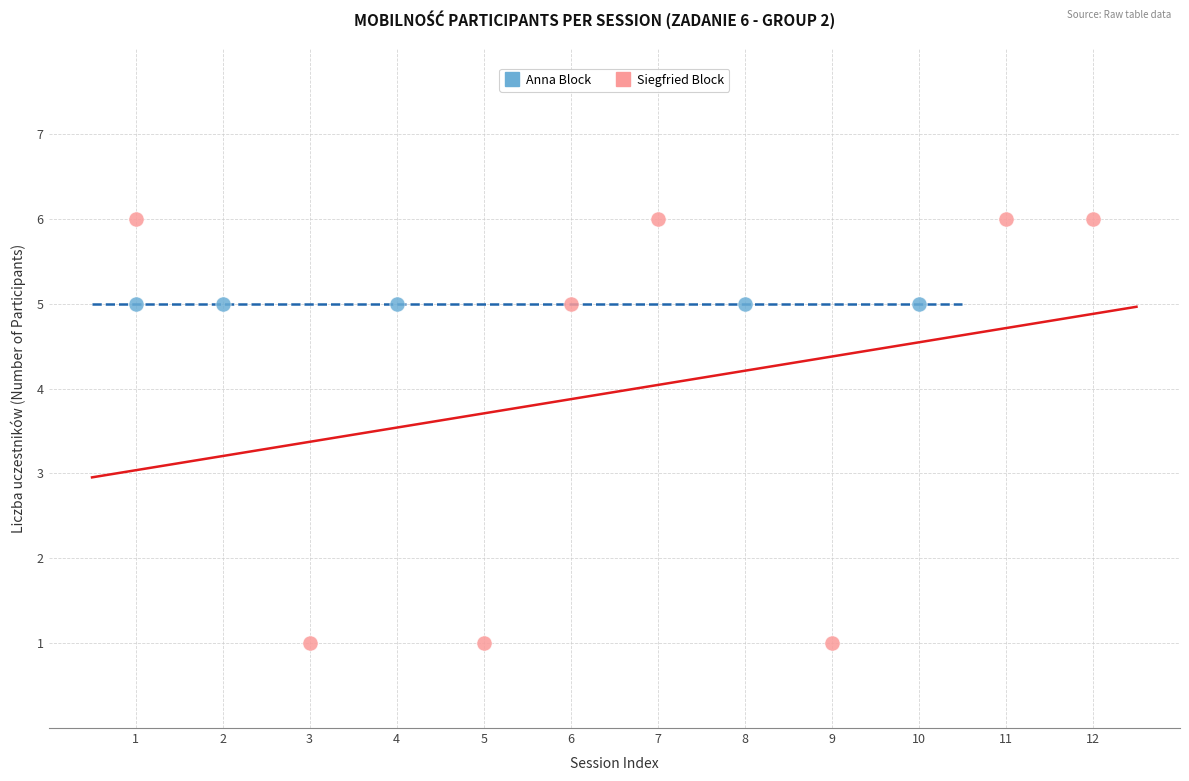

Which series reaches the minimum Y coordinate?

Siegfried Block